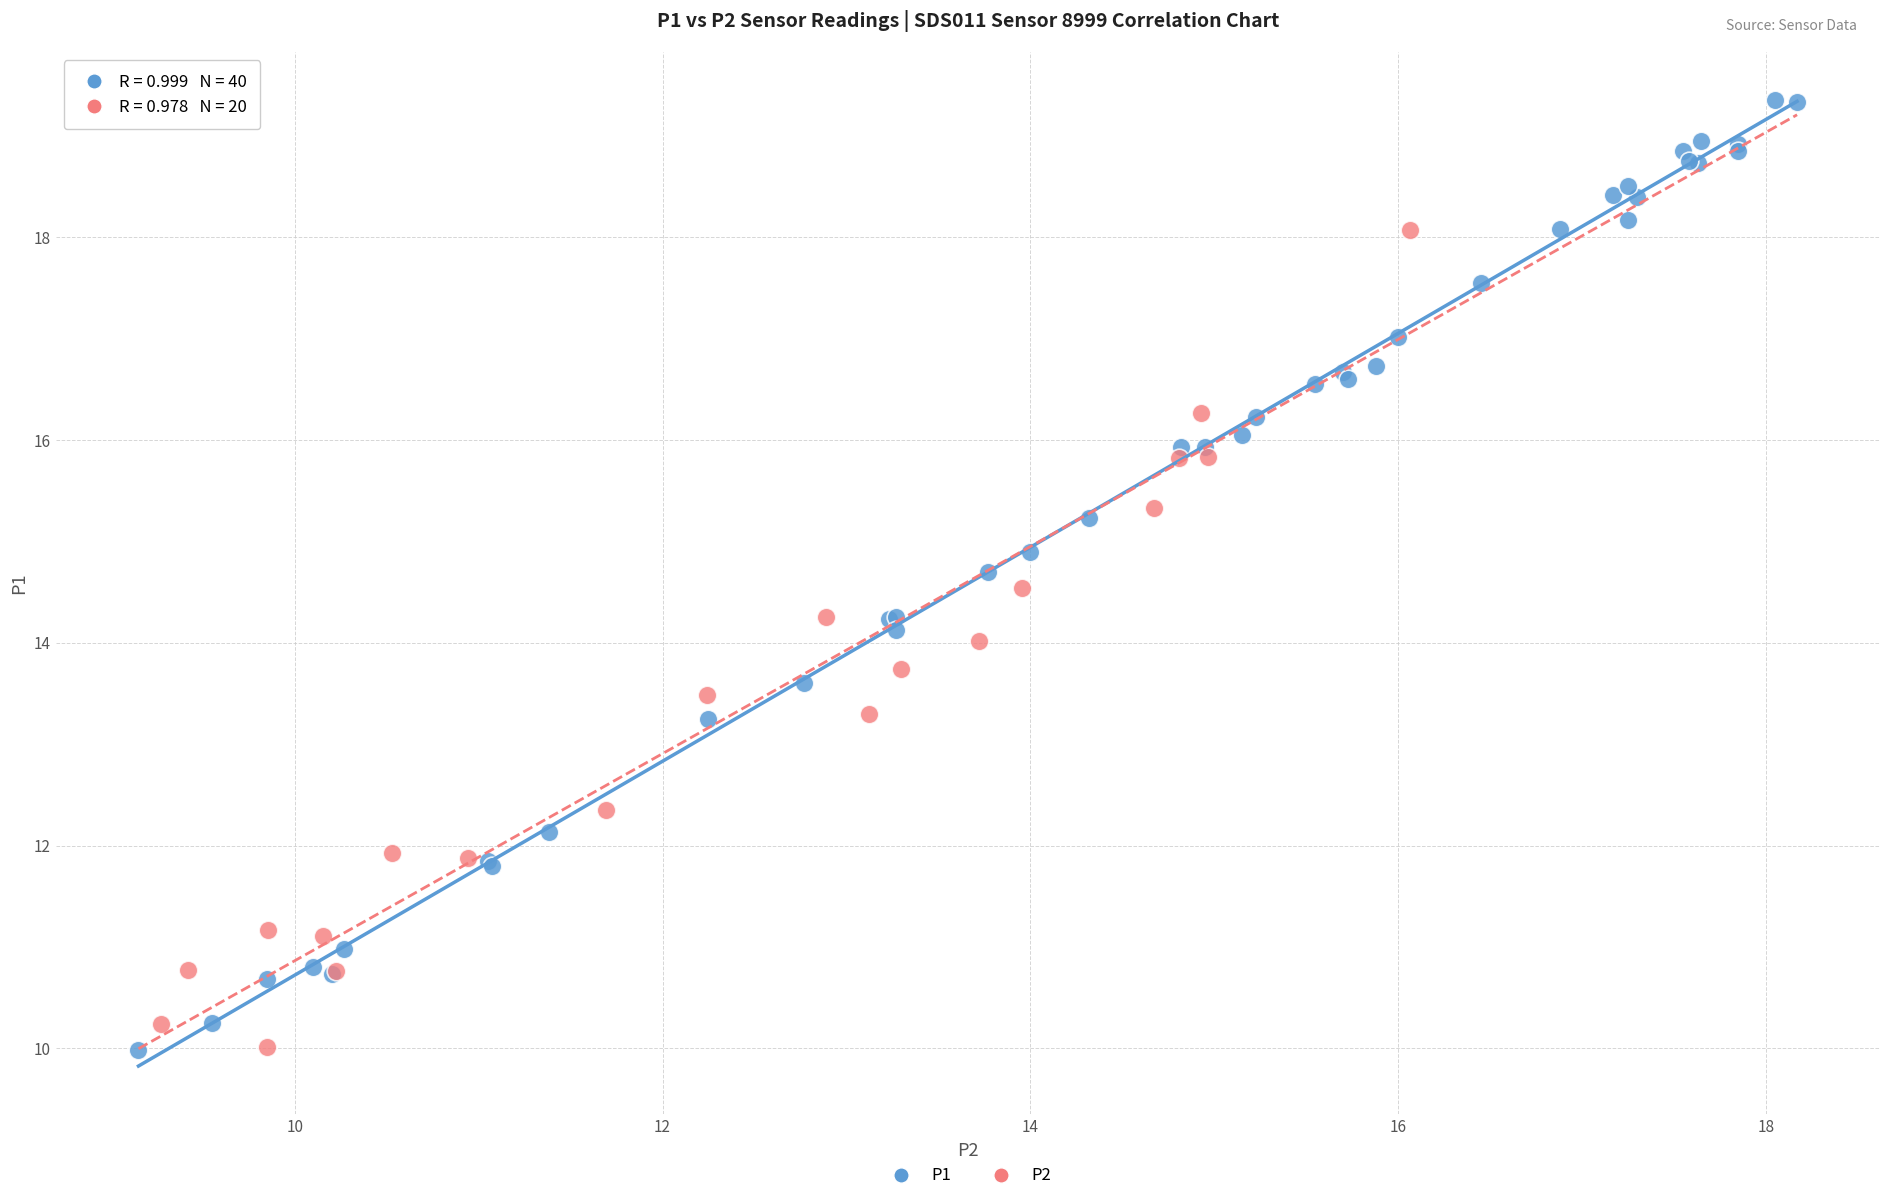

Which series reaches the maximum Y coordinate?

P1